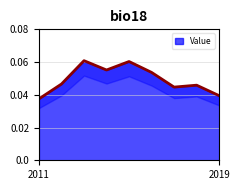

What is the value of the 3rd point from the left?

0.1